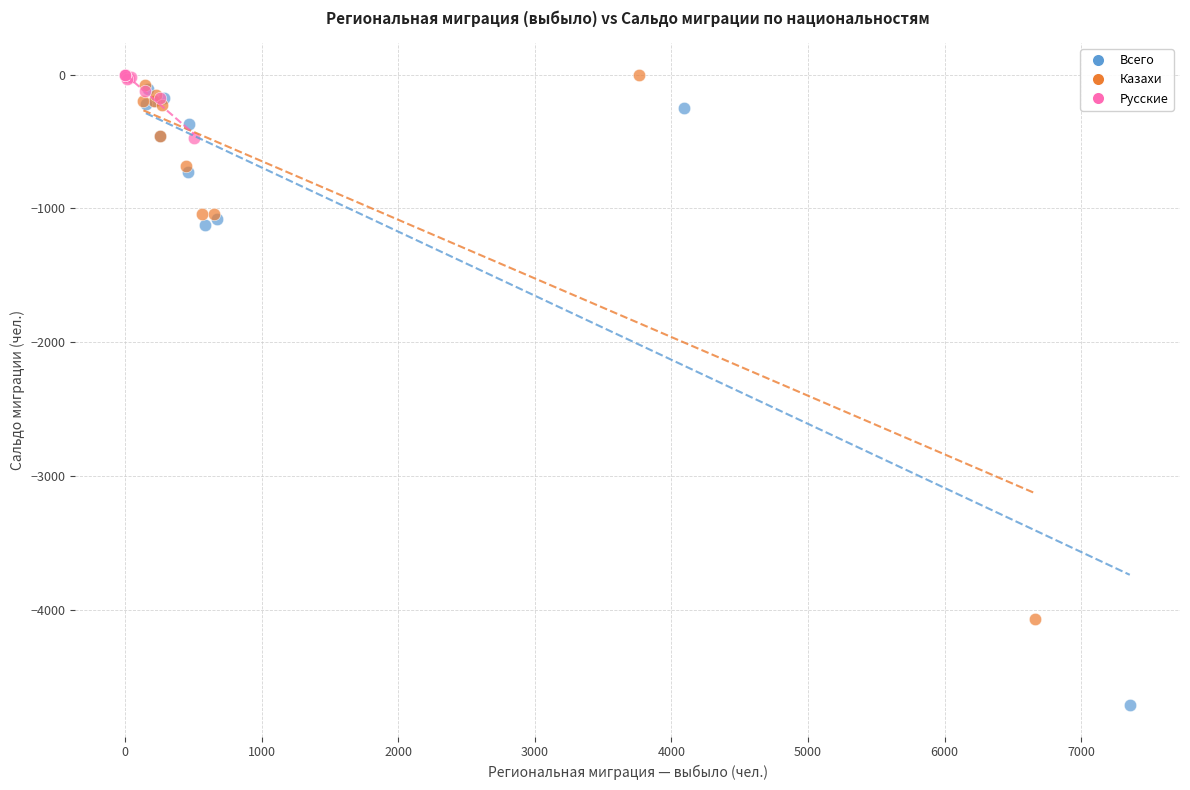

Which series has the widest spread of Y values?

Всего